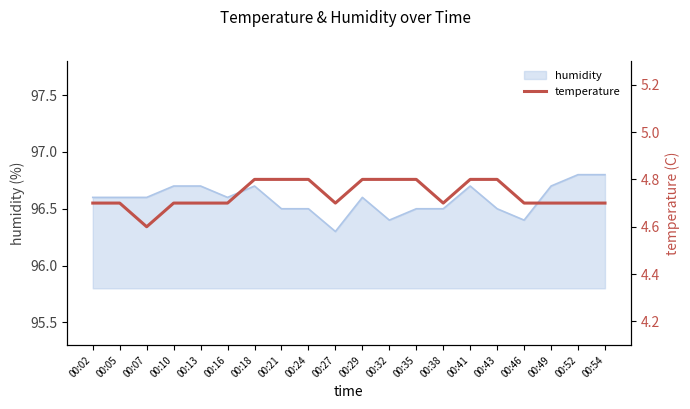

What is the difference between the values at 00:32 and 00:49?

0.1